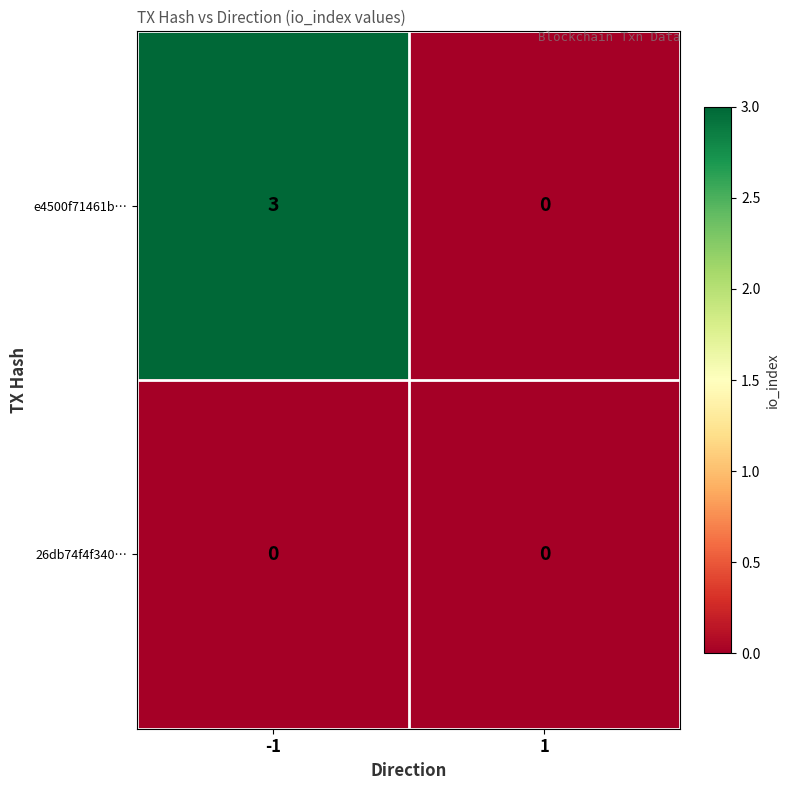

Reading right to left, extract all data points from this chart.

e4500f71461b…: 0	3
26db74f4f340…: 0	0